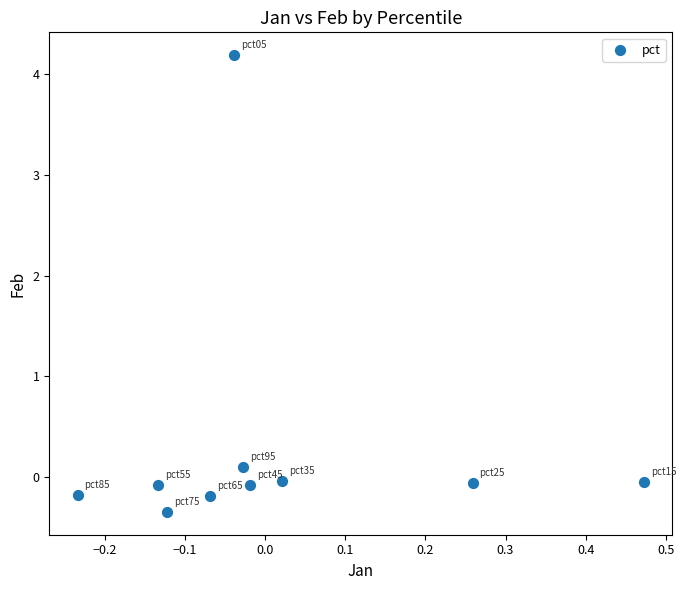

What is the average Y value?

0.3